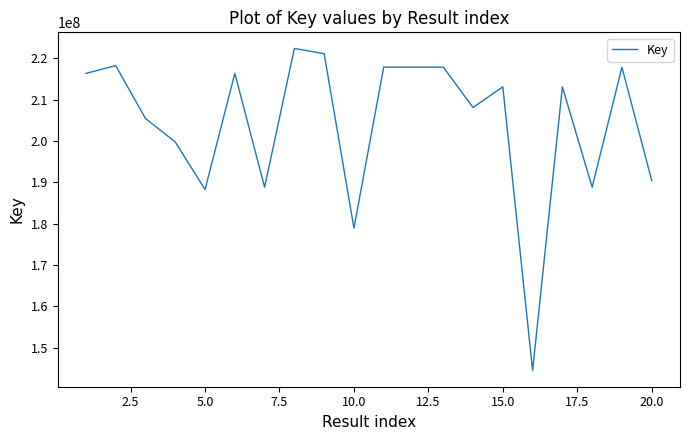

What is the smallest value displayed?

144490789